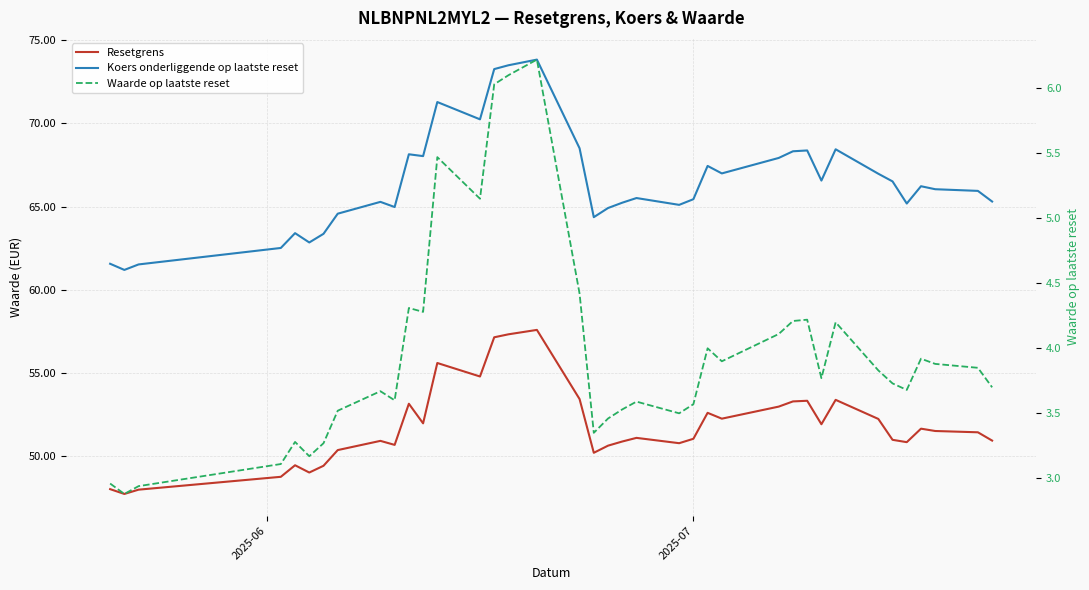

How many data points in Waarde op laatste reset are less than 3?

3